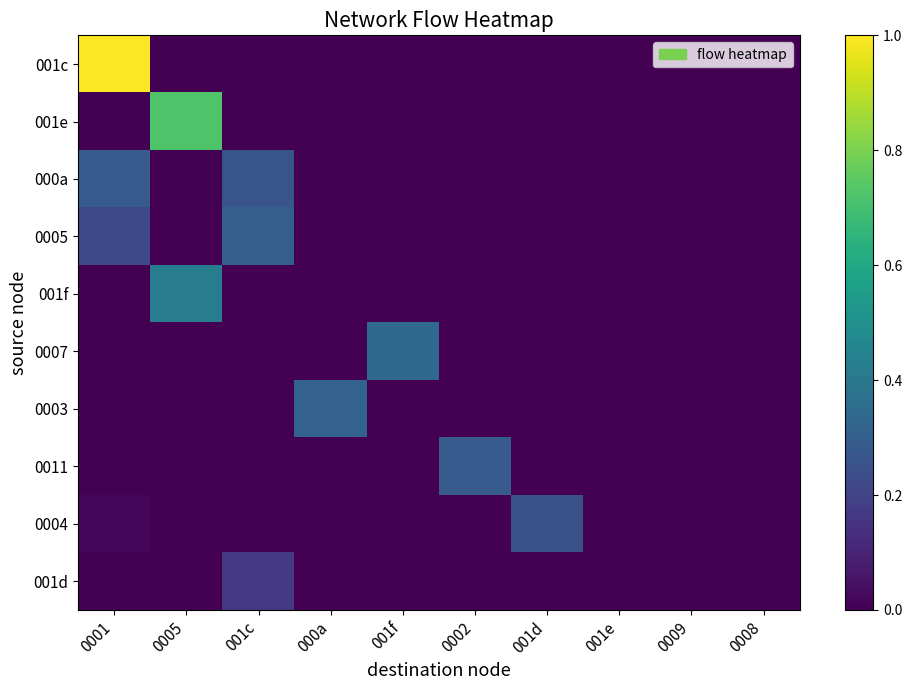

List the series in order of their peak value, lowest first.

001d, 0004, 000a, 0011, 0005, 0003, 0007, 001f, 001e, 001c